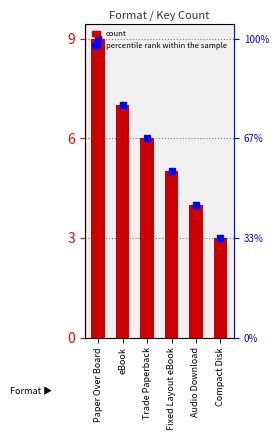

At which label is the value closest to 6?

Trade Paperback